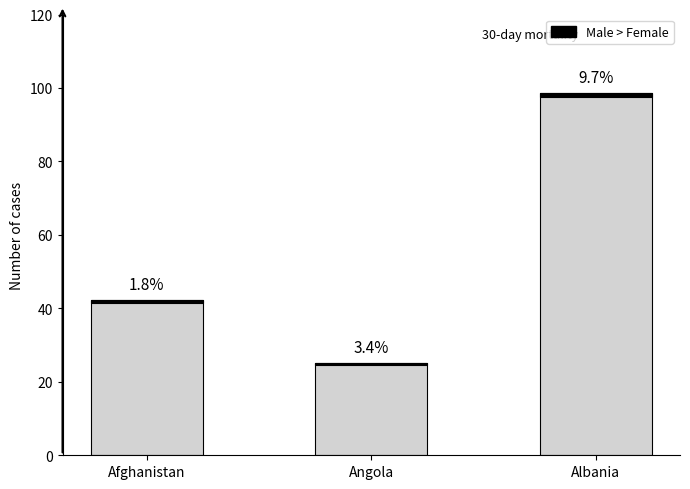

At which label does the data first exceed 42?

Afghanistan